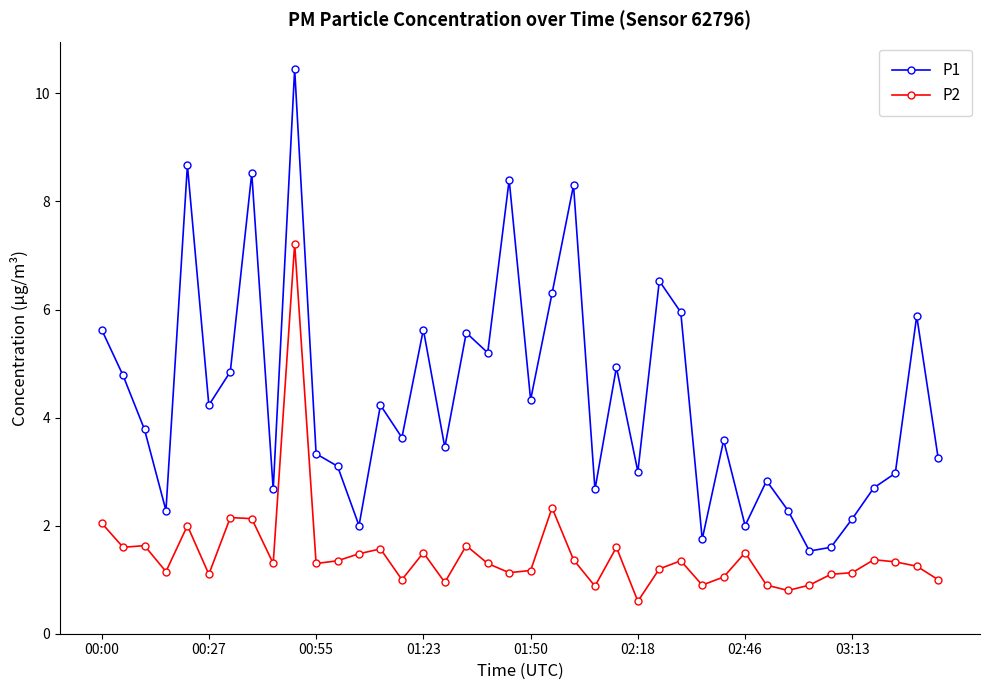

Rank the series by their average value, from highest to lowest.

P1, P2